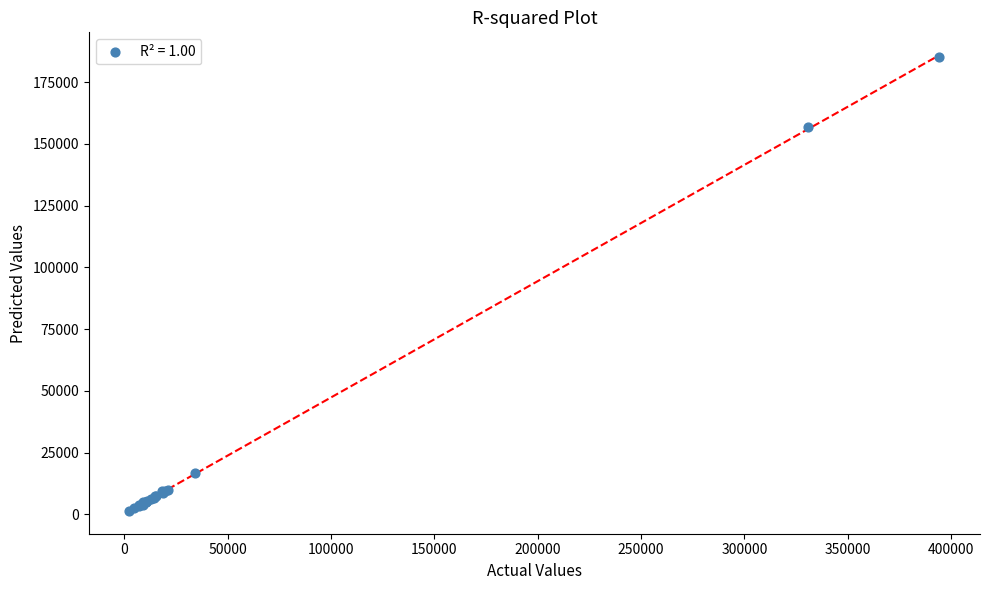

What Y value in the scatter plot is closest to 93278?

156754